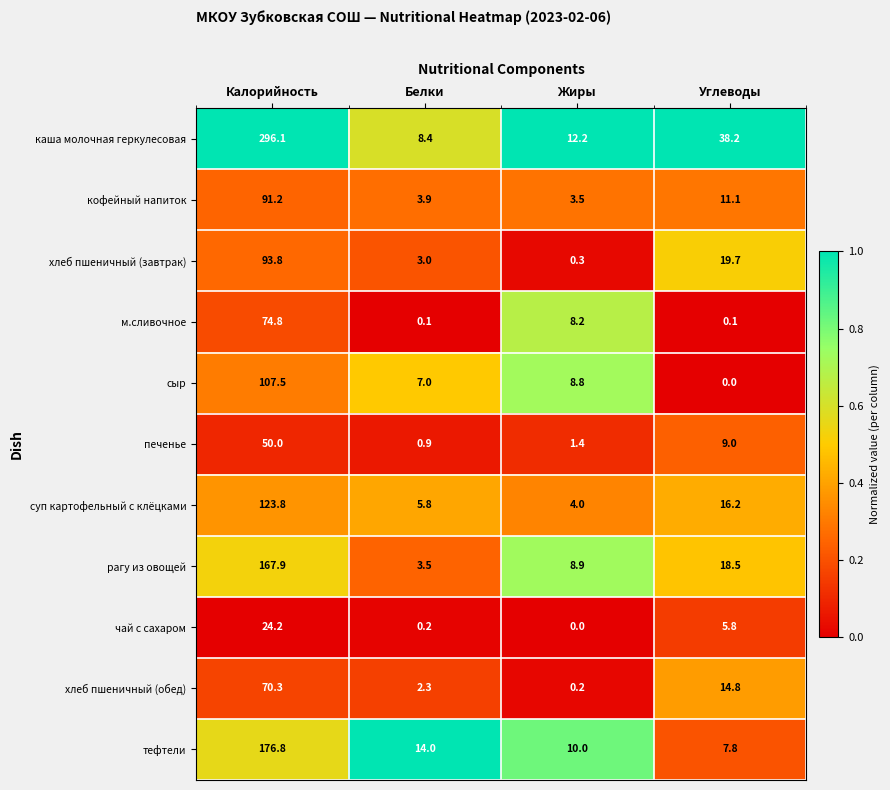

True or false: каша молочная геркулесовая has a value of 11.1 at Белки.

False